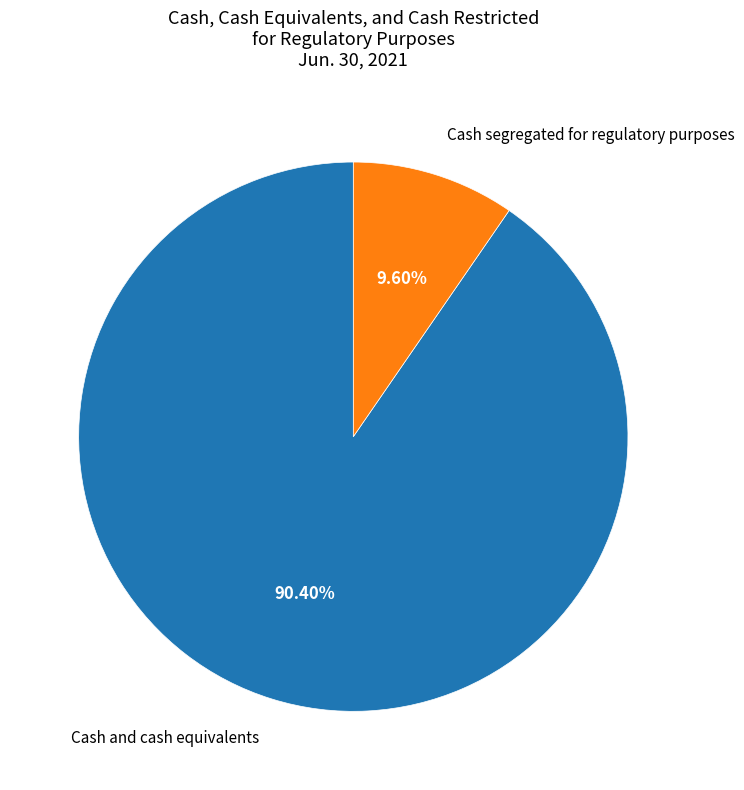

Count the number of slices in the pie.

2